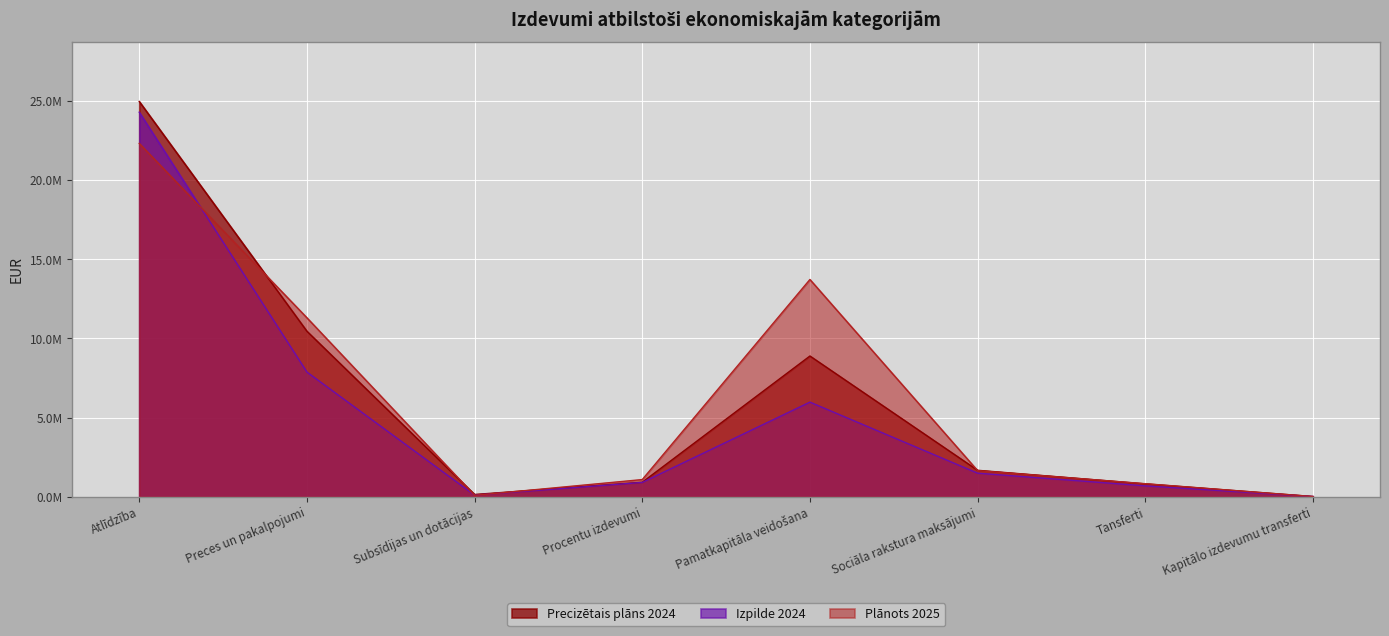

What value does the Precizētais plāns 2024 series have at Atlīdzība?

24956672.0